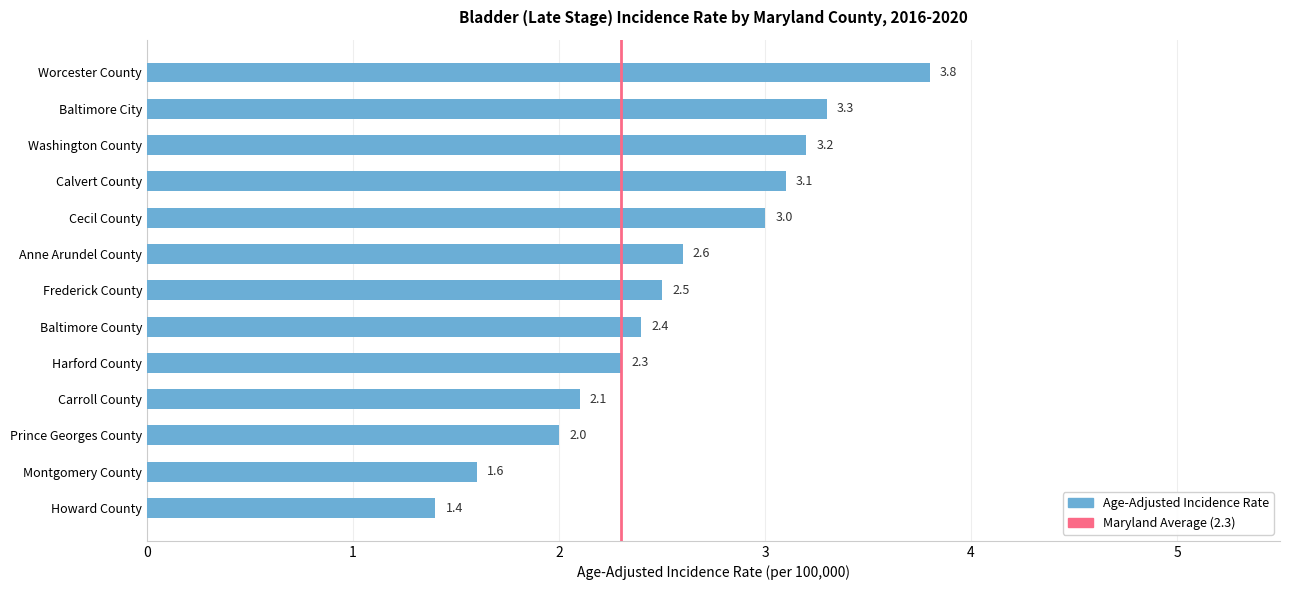

Between Harford County and Carroll County, which is larger?

Harford County